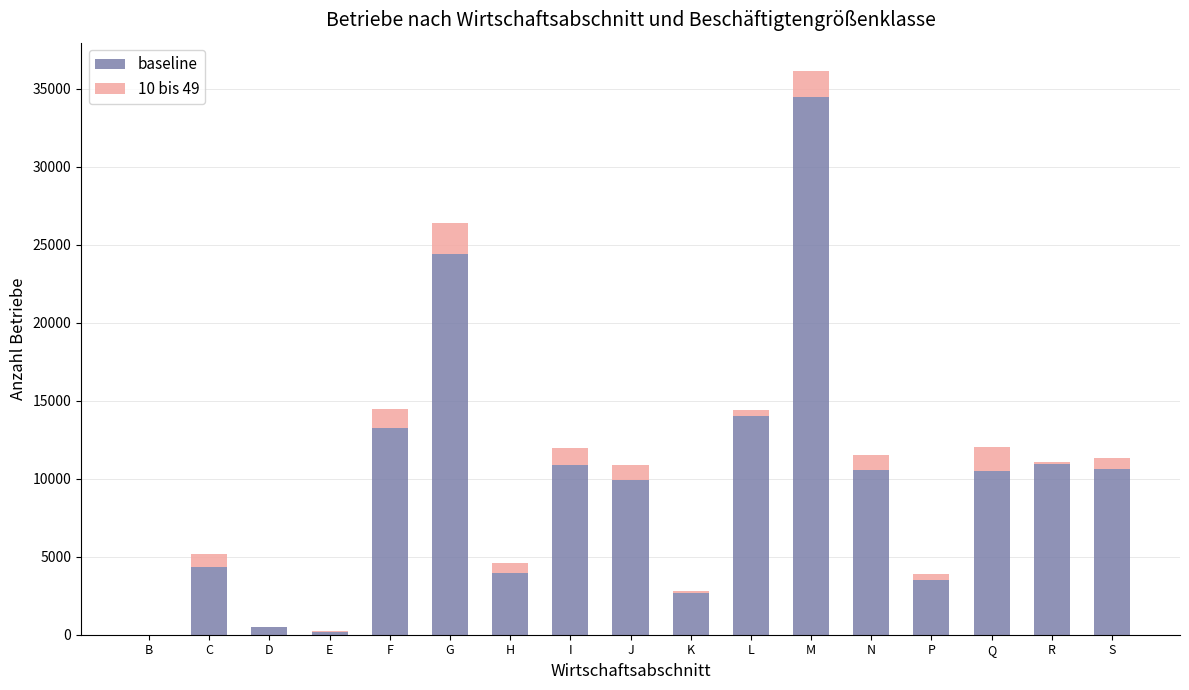

What is the maximum value for baseline?

34462